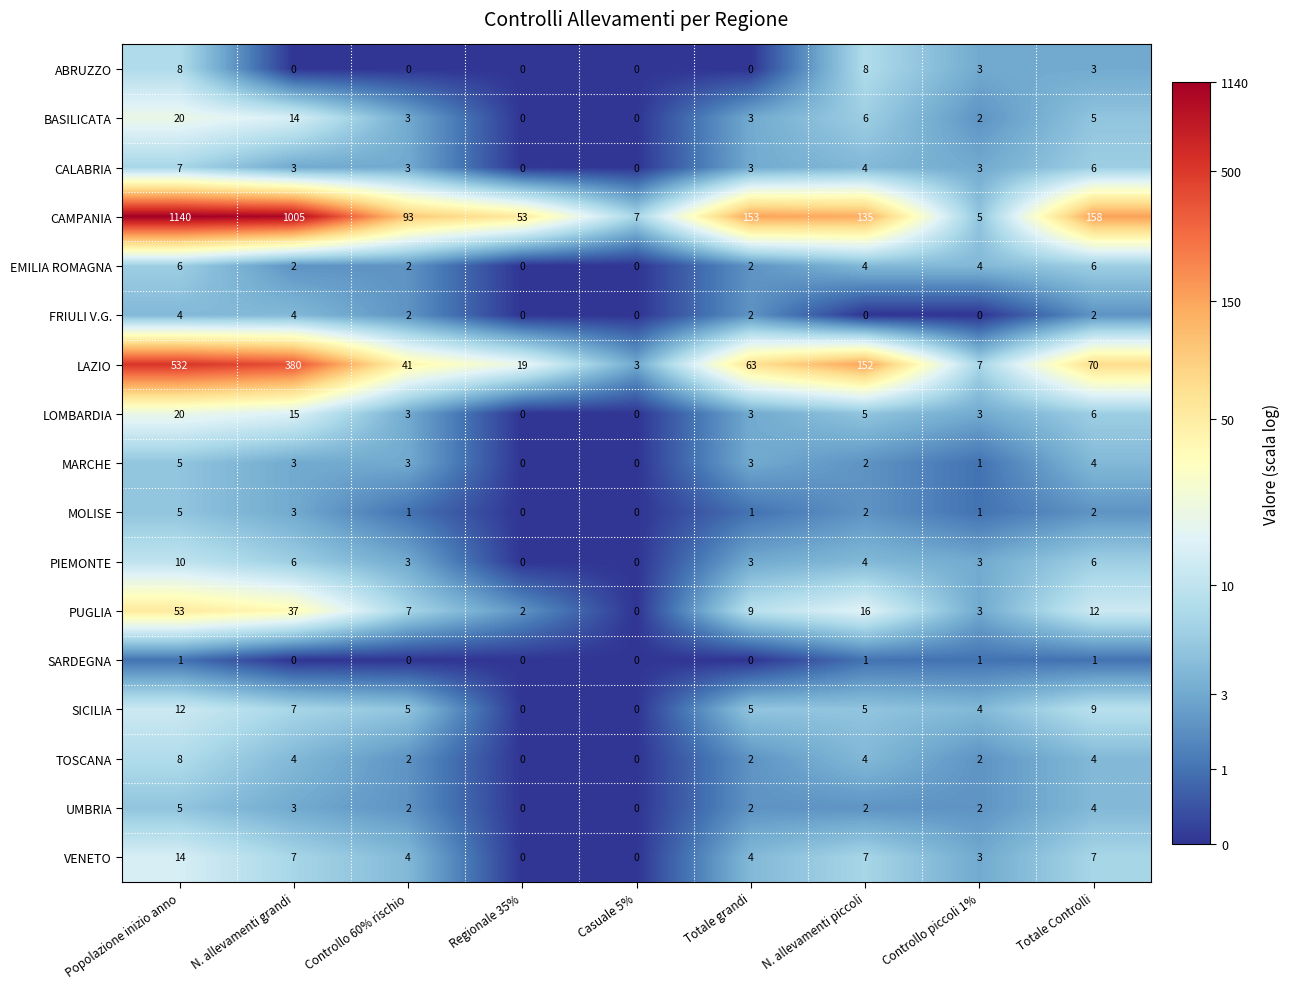

Is it true that LAZIO equals 114 at Totale Controlli?

False